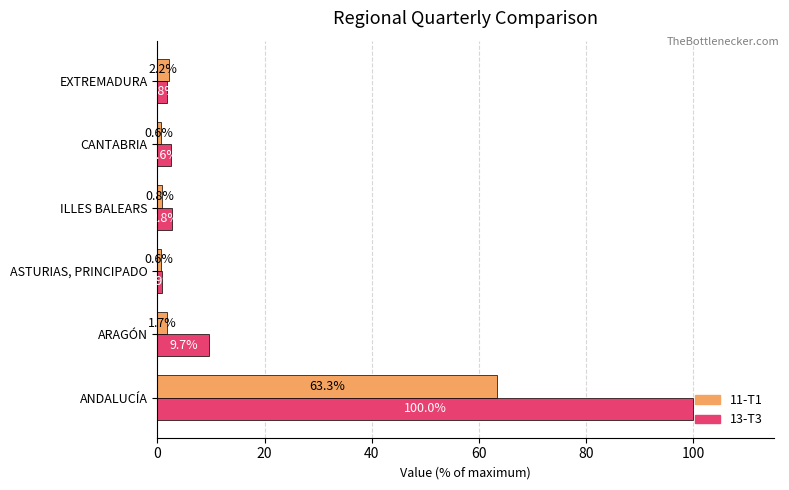

At which label is 13-T3 closest to 50?

ARAGÓN